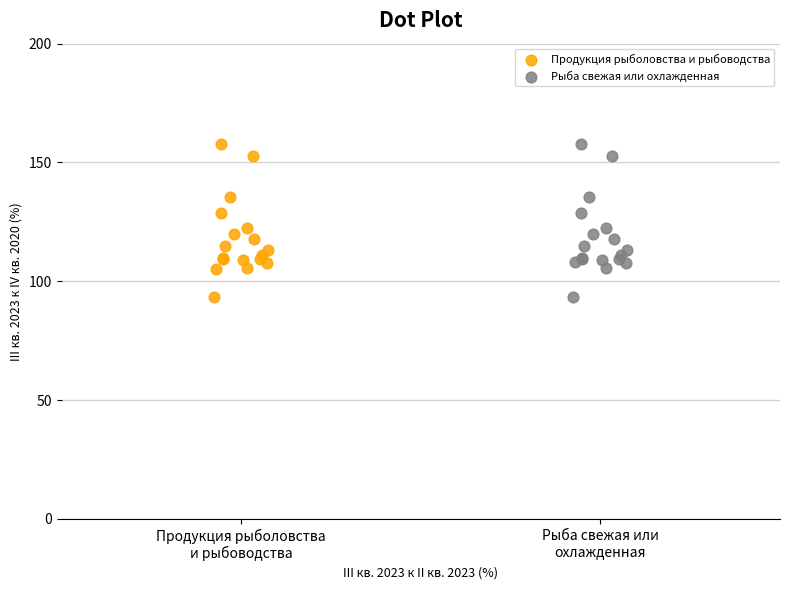

What are all the series names shown in the legend?

Продукция рыболовства и рыбоводства, Рыба свежая или охлажденная